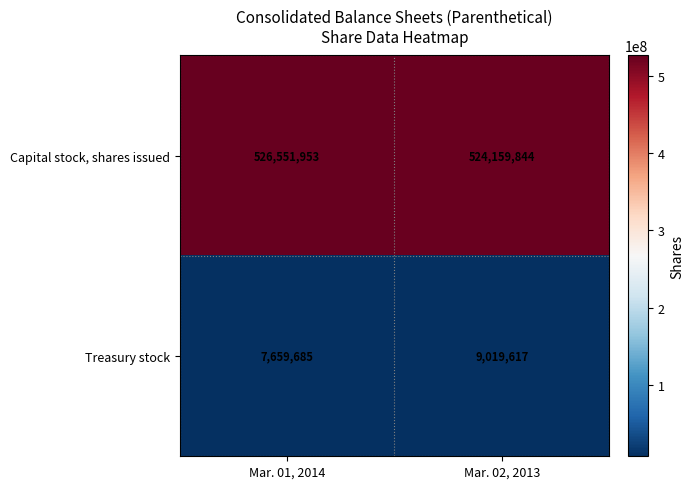

At which label is Treasury stock closest to 8339651?

Mar. 01, 2014